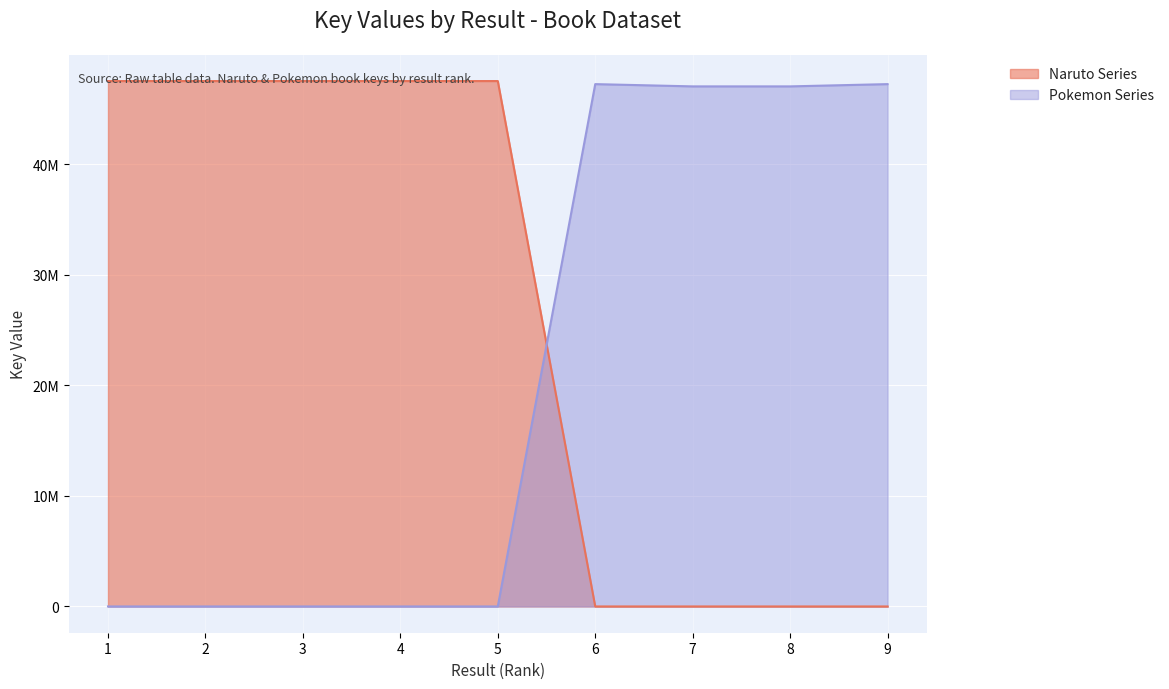

List the labels in order of value, largest first.

6, 9, 8, 7, 1, 2, 3, 4, 5